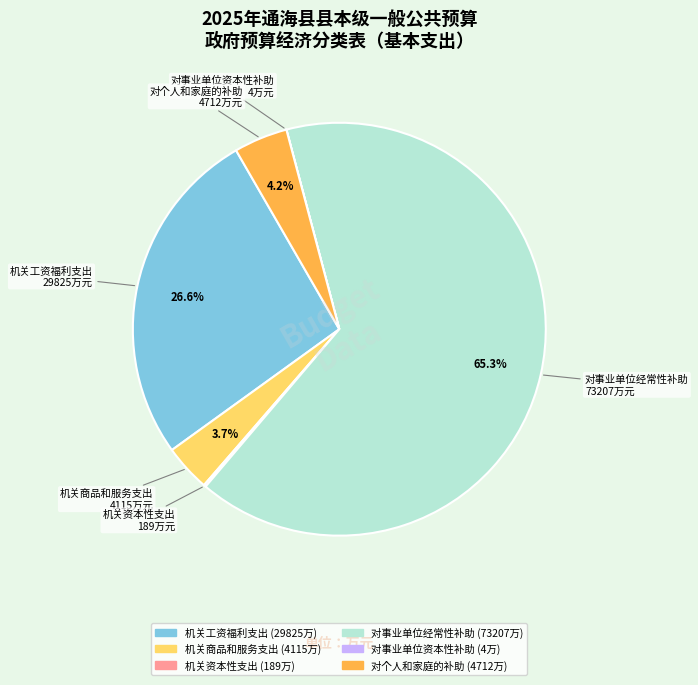

Which slice is the largest?

对事业单位经常性补助